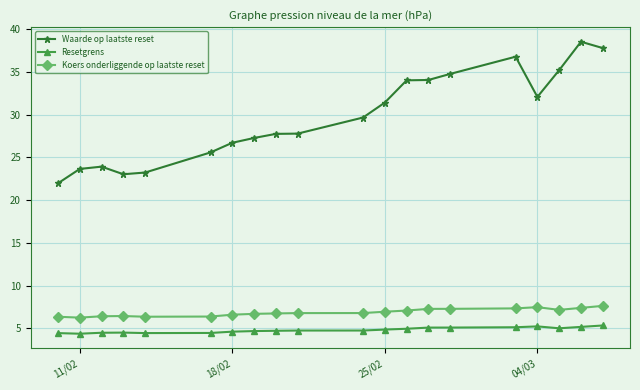

What is the greatest value displayed?

38.5